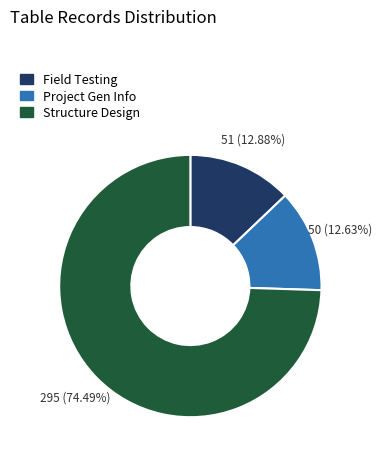

Is there any slice that represents more than half of the pie?

Yes